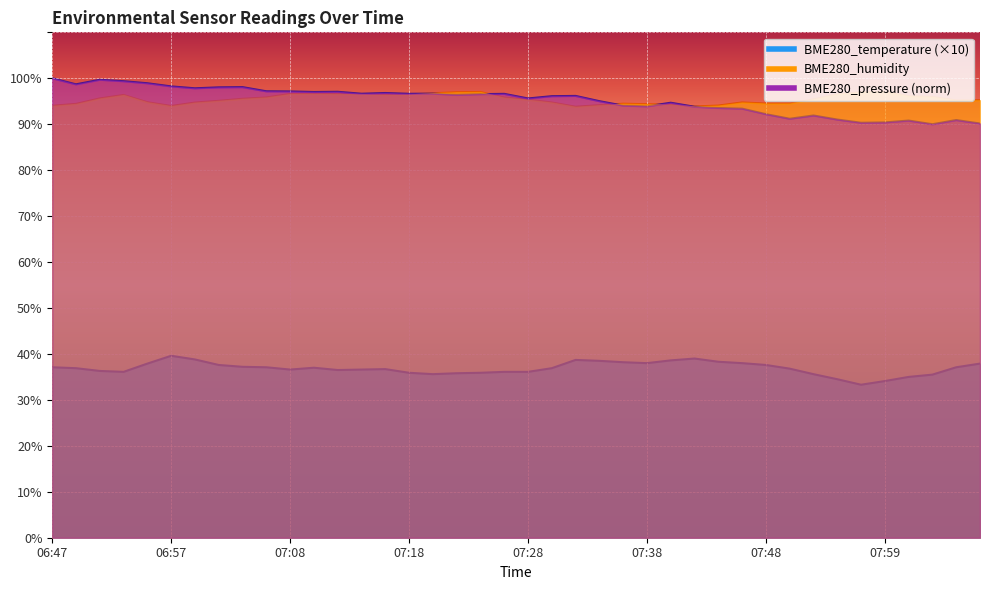

True or false: BME280_temperature and BME280_pressure intersect in this chart.

False